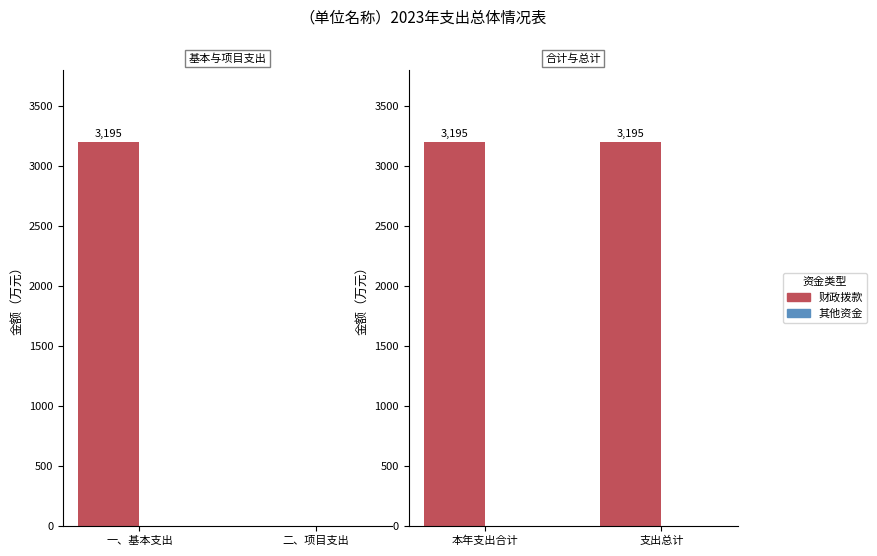

What are all the series names shown in the legend?

财政拨款, 其他资金